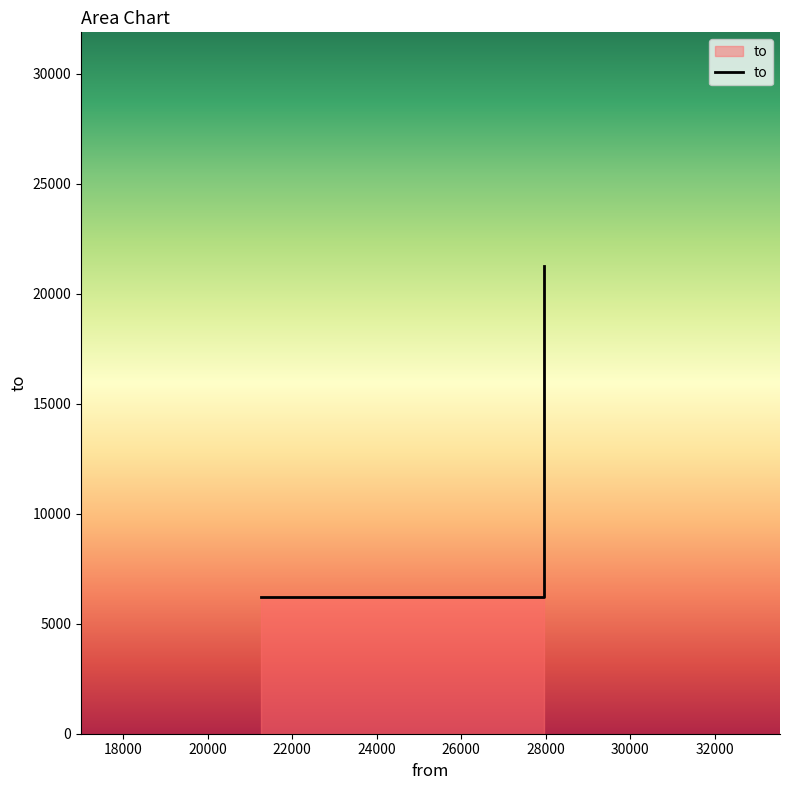

What is the average value?

11234